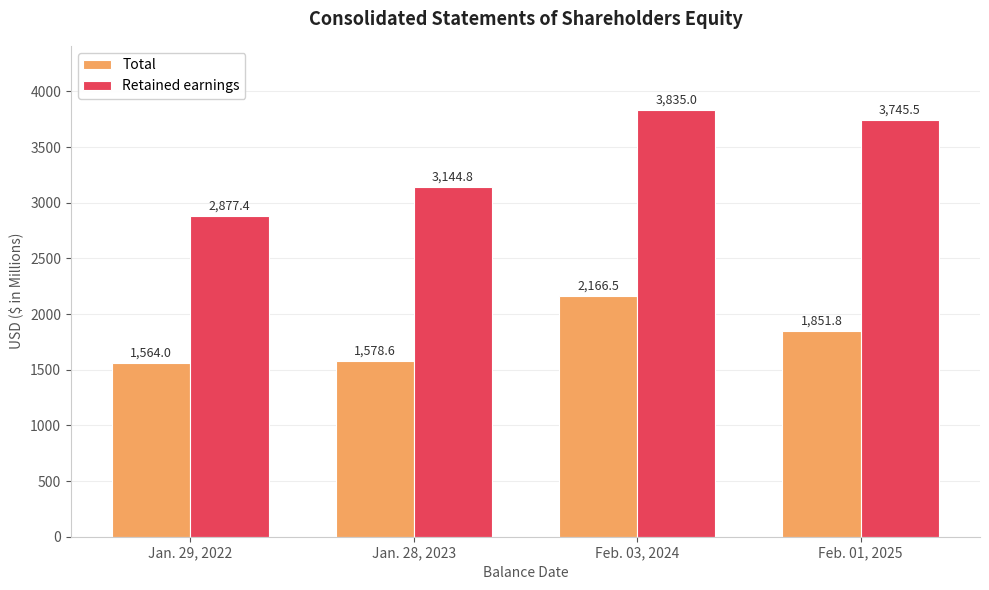

What is the approximate value of Total at Feb. 01, 2025?

1851.8